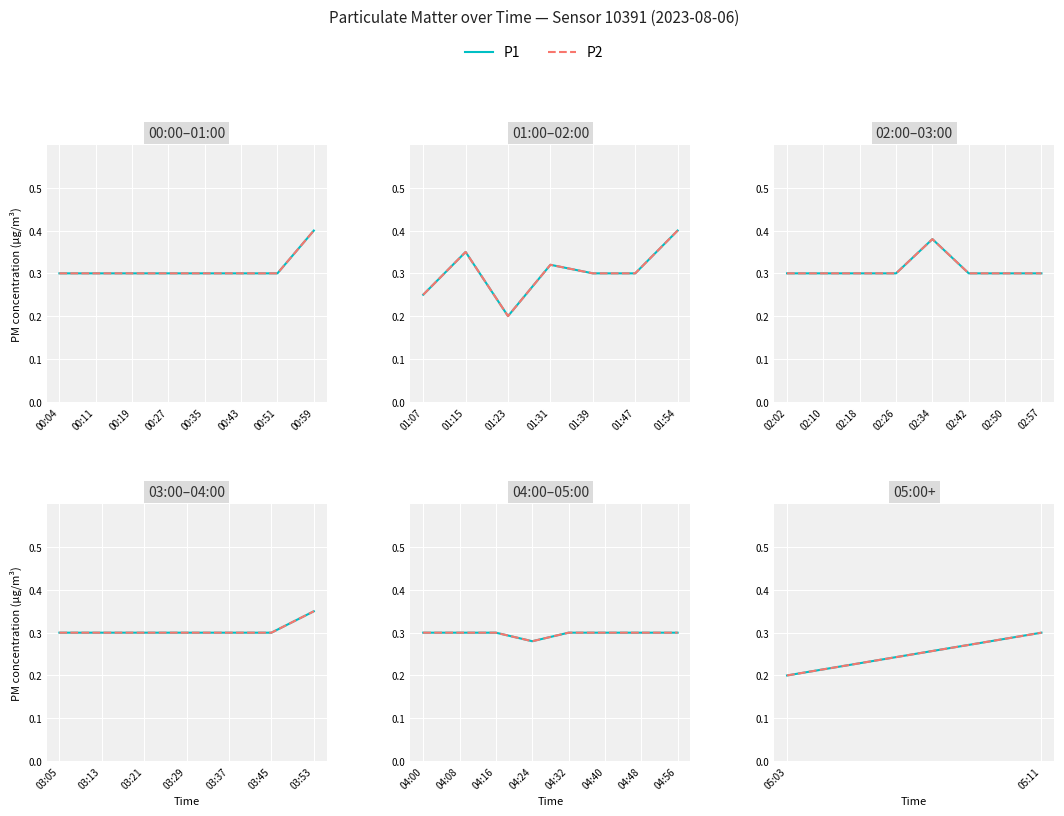

What is the smallest value displayed?

0.2